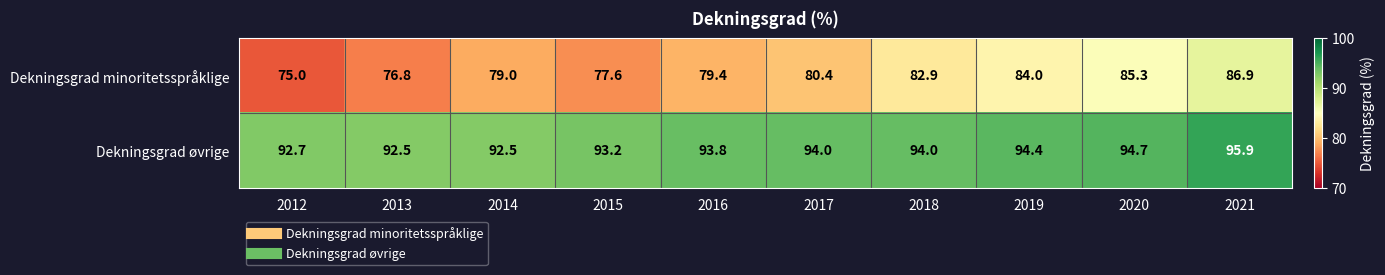

True or false: Dekningsgrad øvrige has a value of 33.9 at 2017.

False